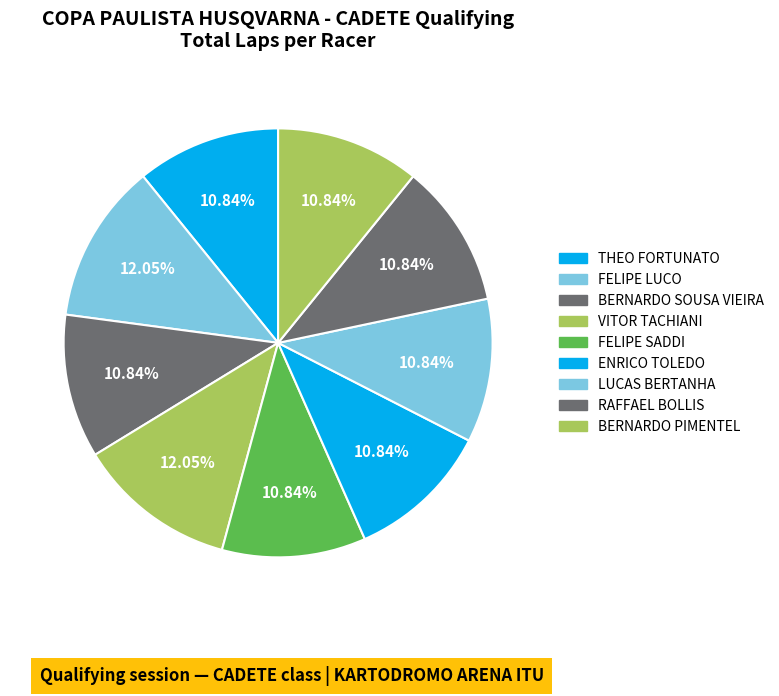

How many segments does this pie chart have?

9